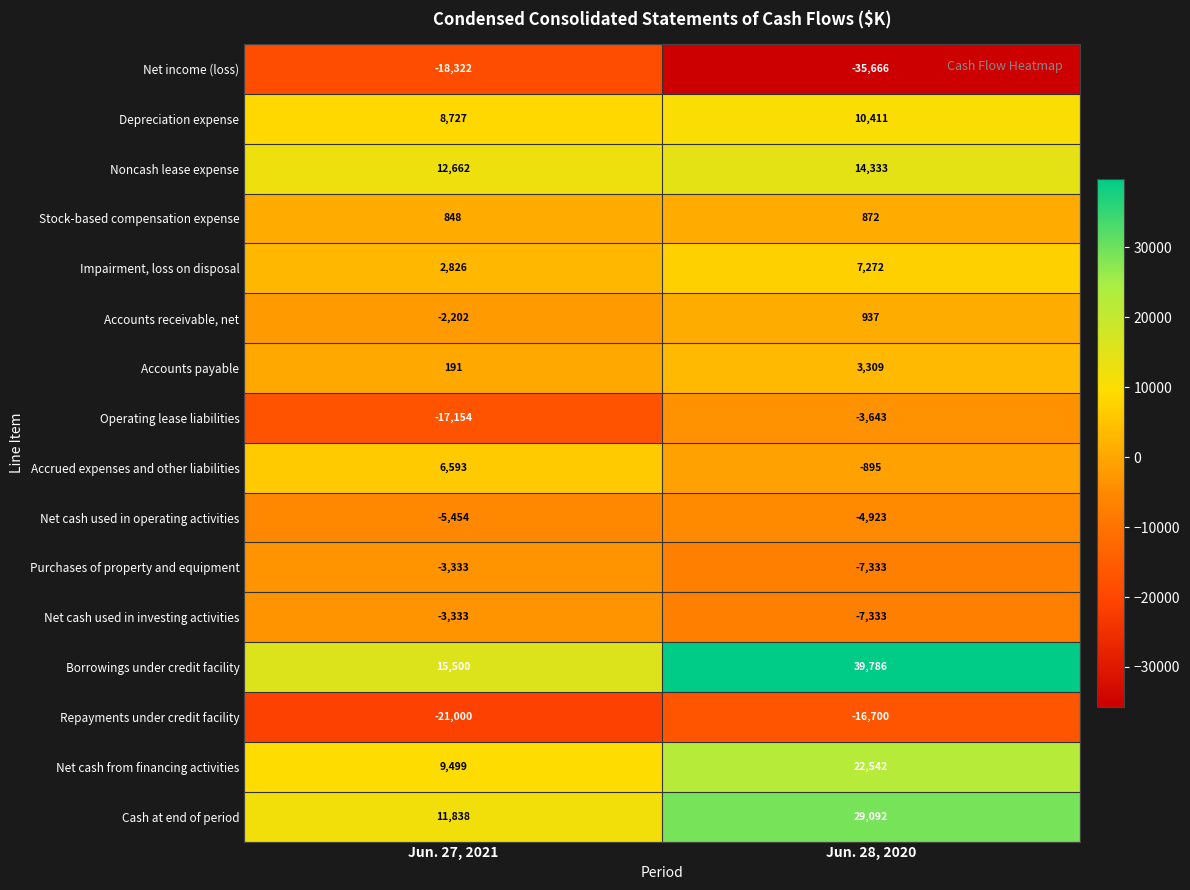

The Accounts receivable, net series shows -2964 at Jun. 27, 2021. True or false?

False